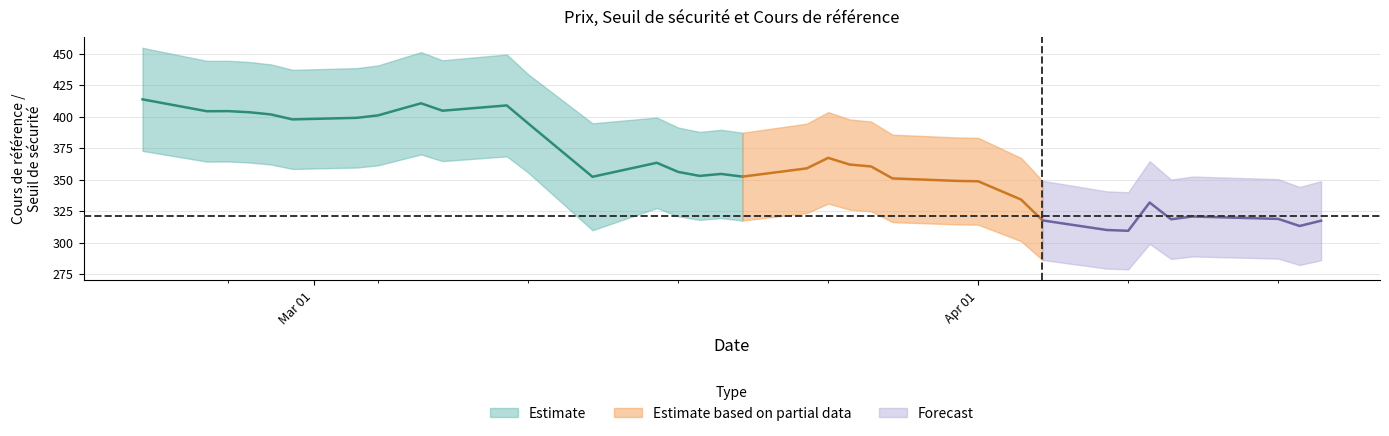

How many lines are shown in the chart?

3